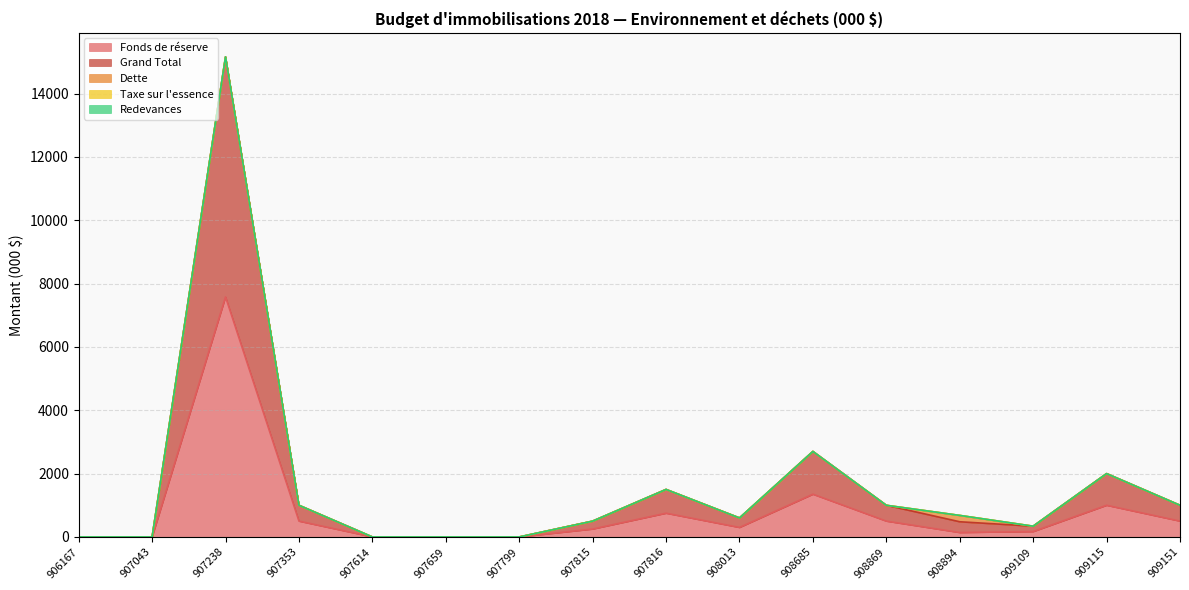

True or false: Grand Total has a value of 340 at 908894.

True